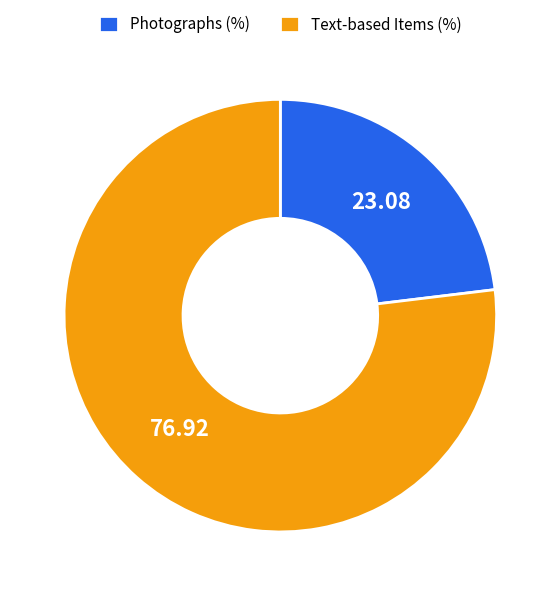

Which slice is the largest?

Text-based Items (%)